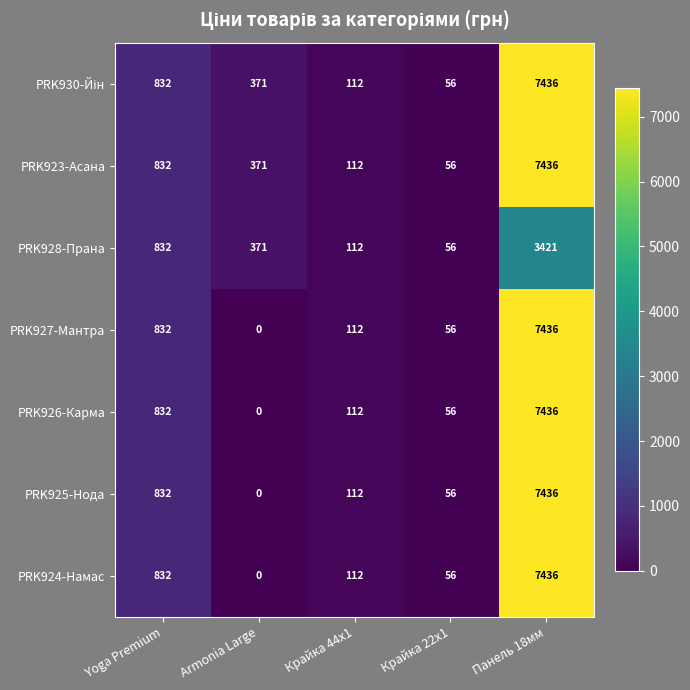

Is it true that PRK924-Намас equals 7436 at Панель 18мм?

True